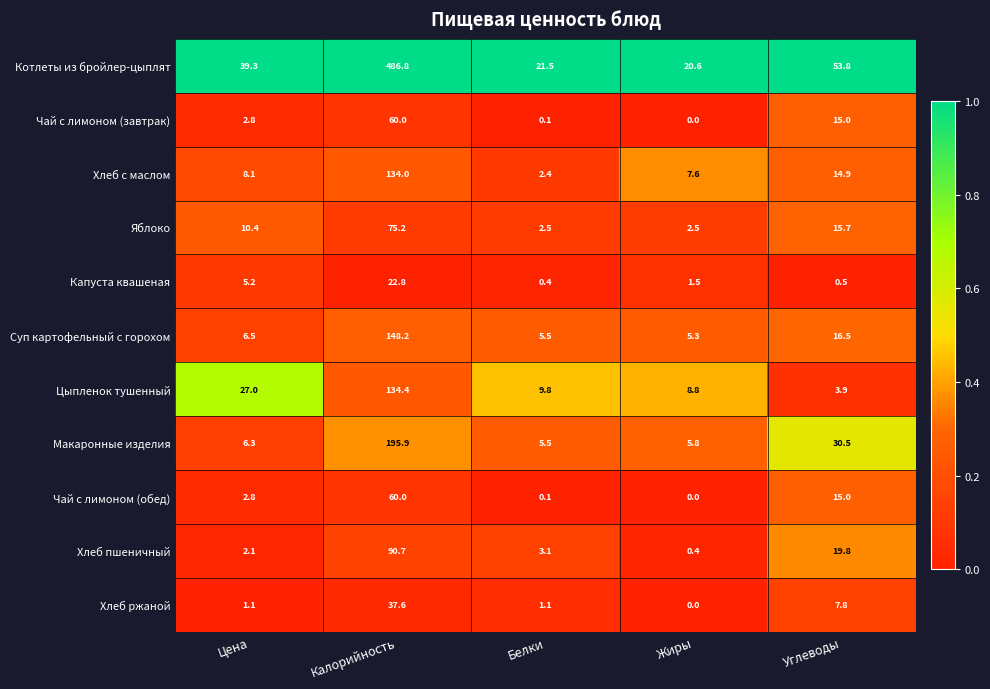

At which category does the chart reach its minimum across all series?

Жиры